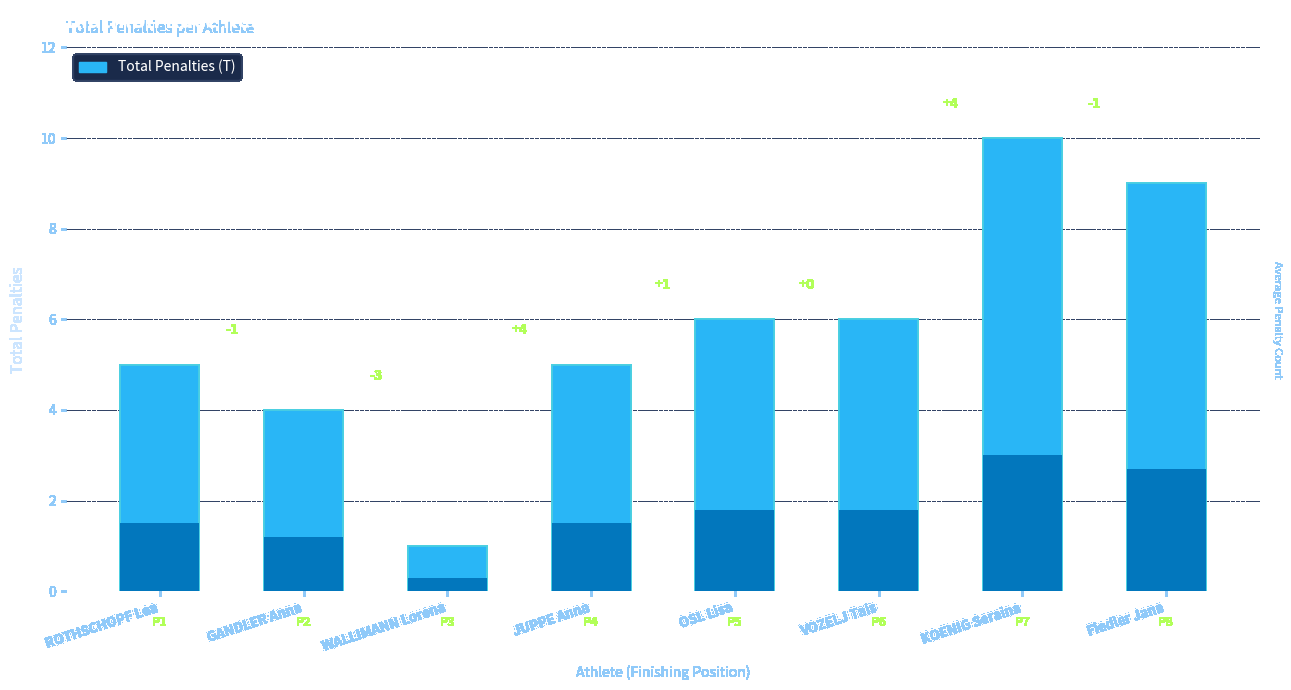

What is the label of the 6th bar from the left?

VOZELJ Tais